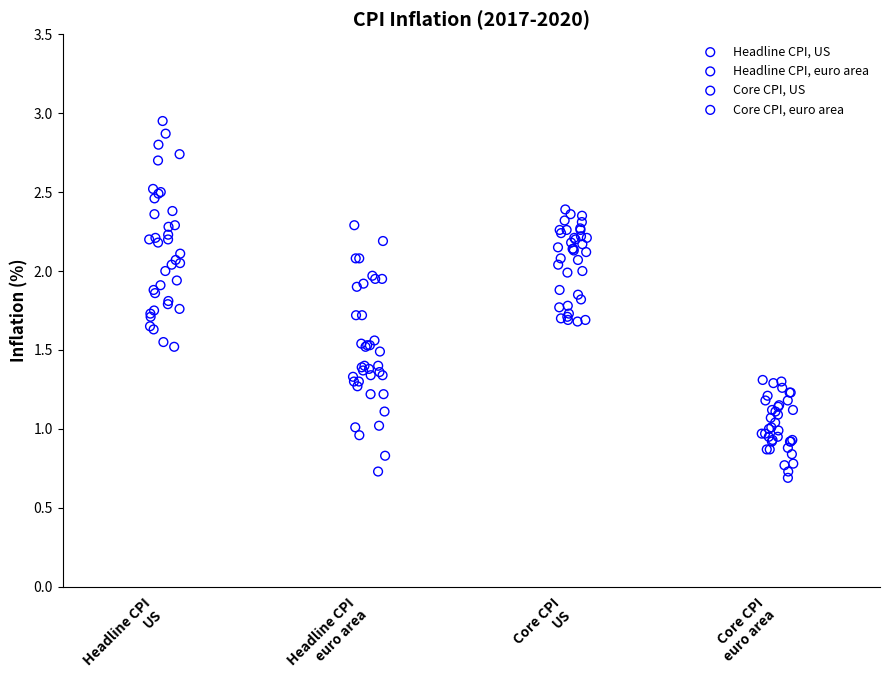

Which series contains the highest Y value?

Headline CPI, US